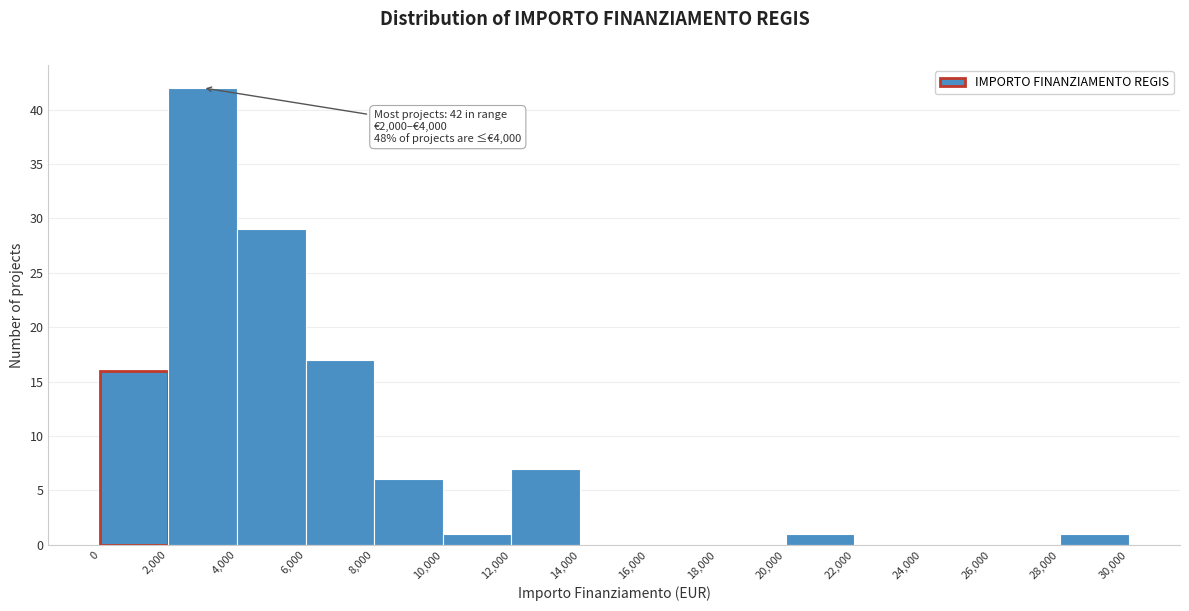

Over which range of the x-axis is the bar tallest?

2,000 to 4,000